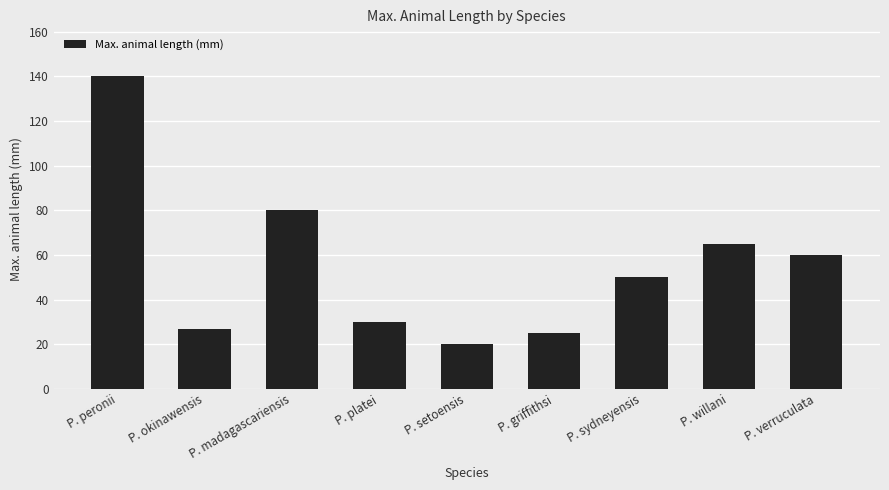

Reading right to left, transcribe all the data shown in this chart.

P. verruculata=60	P. willani=65	P. sydneyensis=50	P. griffithsi=25	P. setoensis=20	P. platei=30	P. madagascariensis=80	P. okinawensis=27	P. peronii=140